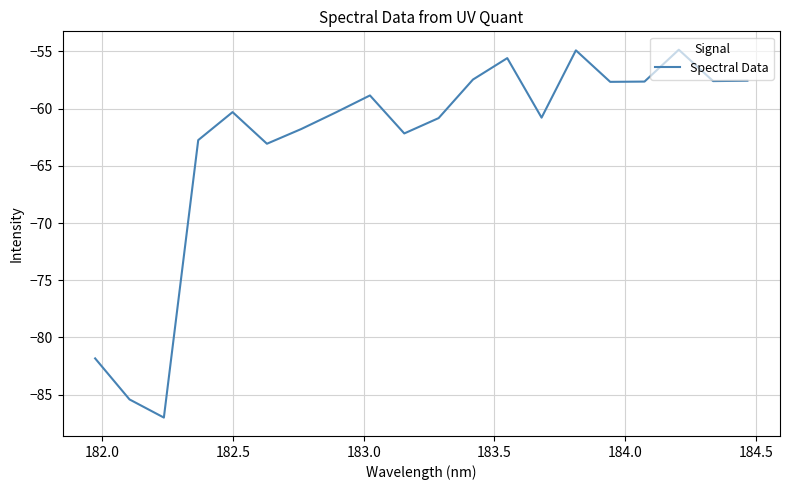

What is the greatest value displayed?

-54.9